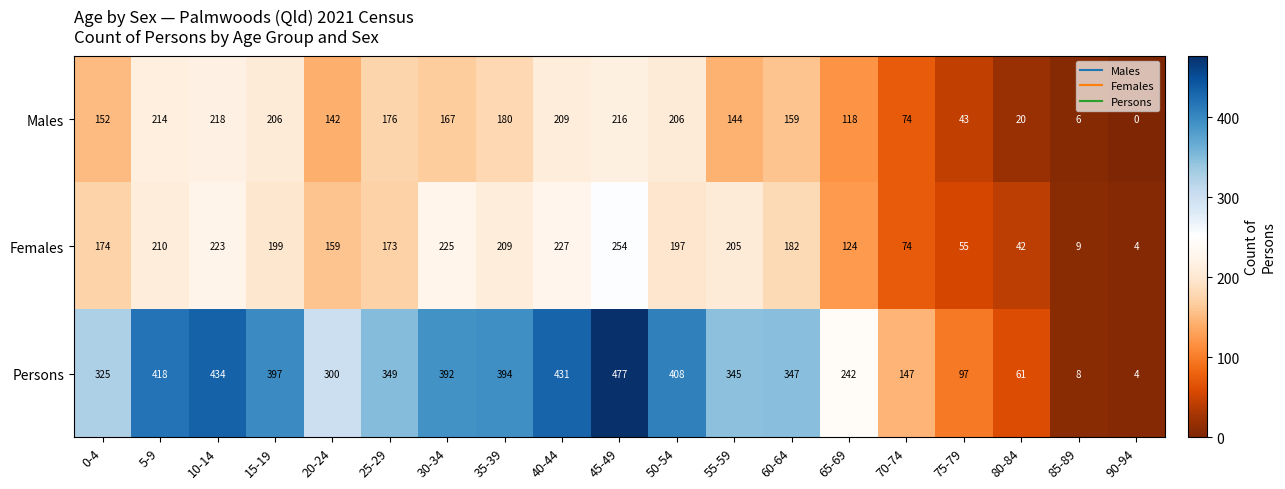

Which series has the largest total across all categories?

Persons